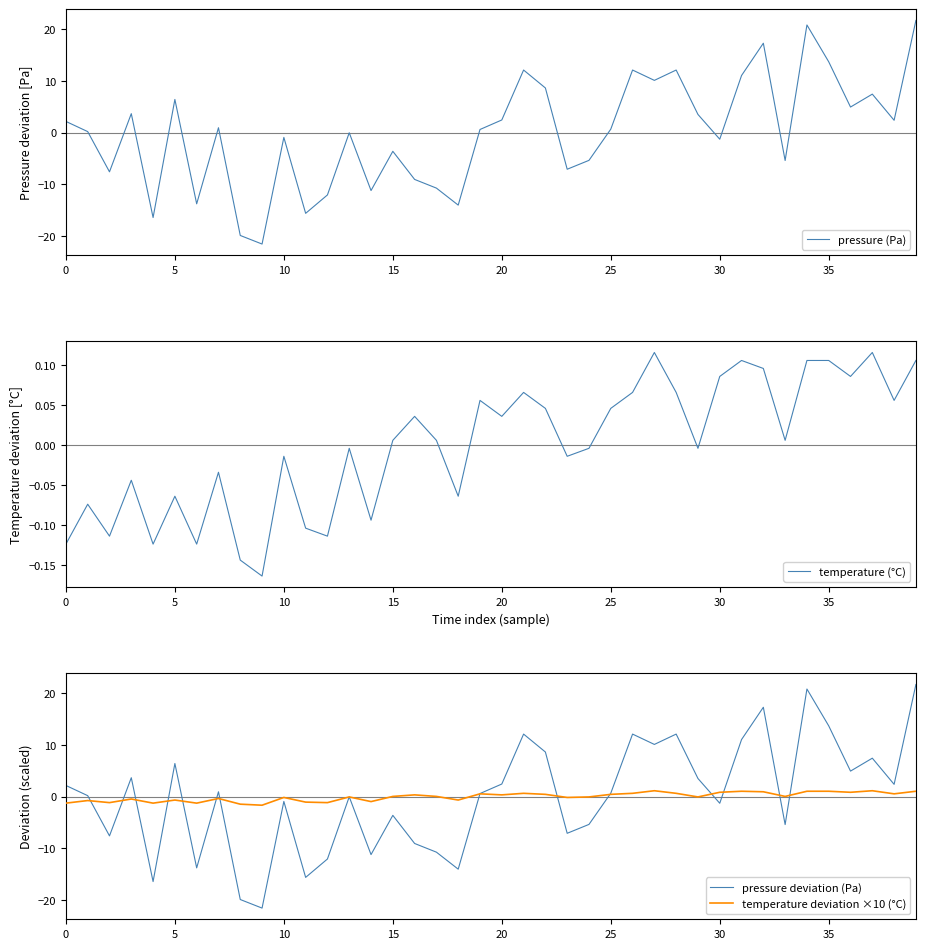

The value of temperature deviation ×10 (°C) at 17 is 0.1. True or false?

True